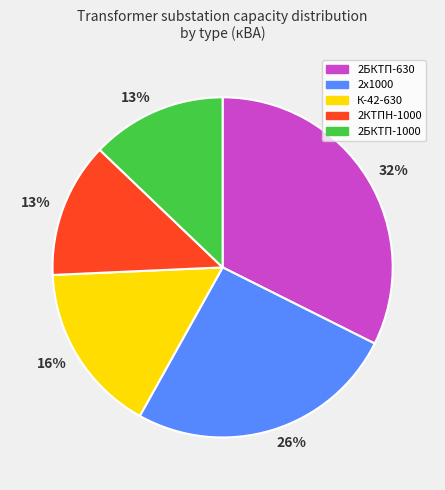

Is there a majority slice in this chart?

No